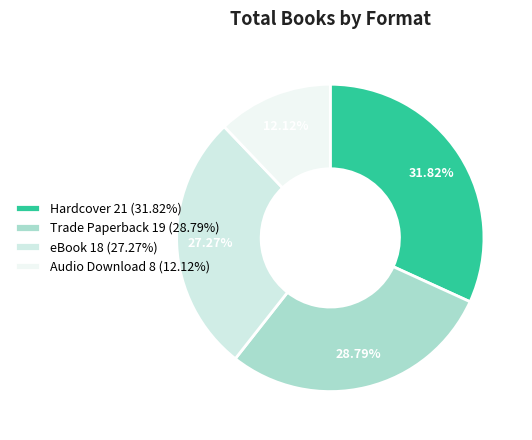

To the nearest percent, what is the difference between the largest and smallest slice percentages?

20%